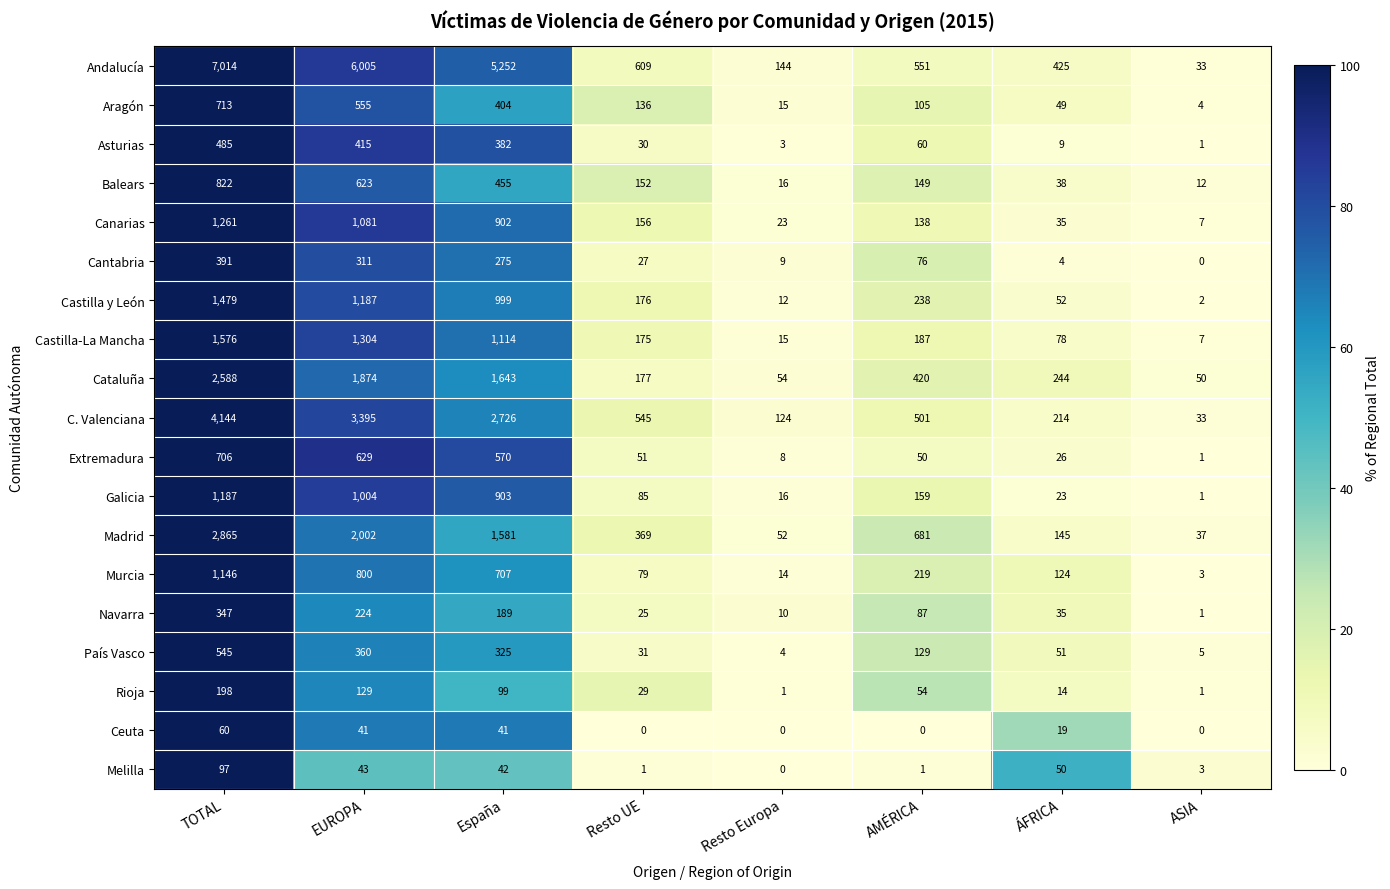

At how many categories does at least one series exceed 1878?

3